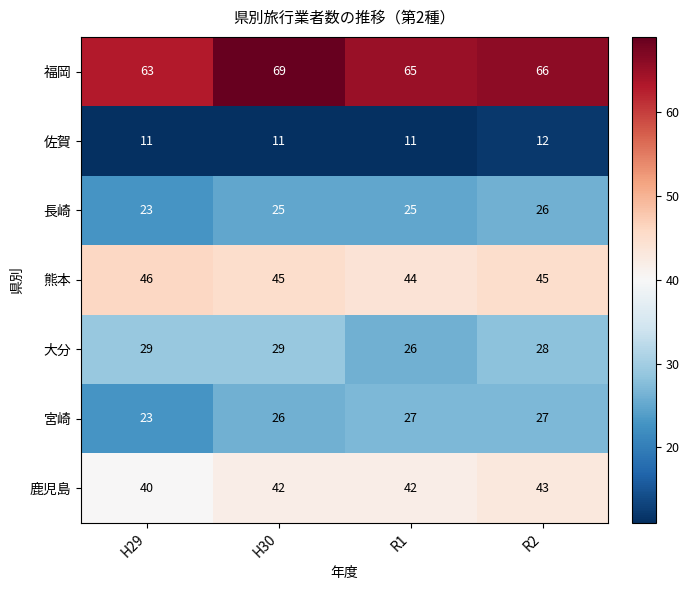

Which series has the largest total across all categories?

福岡